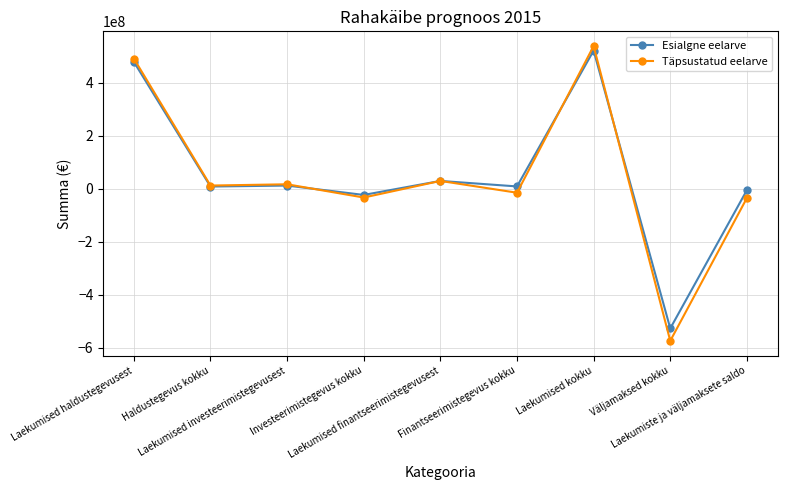

What is the minimum value shown in the chart?

-574118618